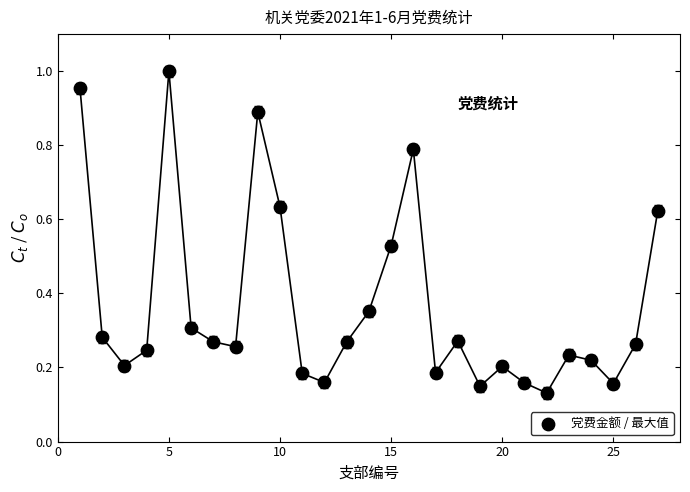

What is the range of X values (max minus min)?

26.0